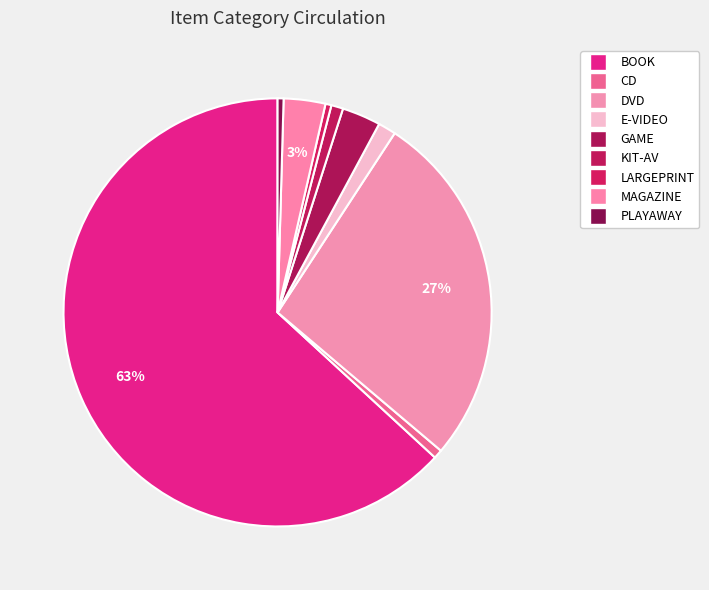

Count the number of slices in the pie.

9